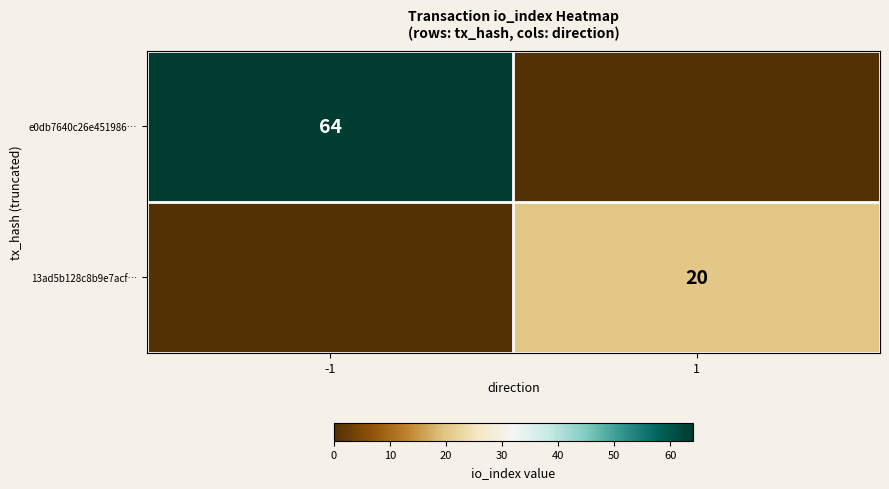

The value of 13ad5b128c8b9e7acf… at 1 is 20. True or false?

True